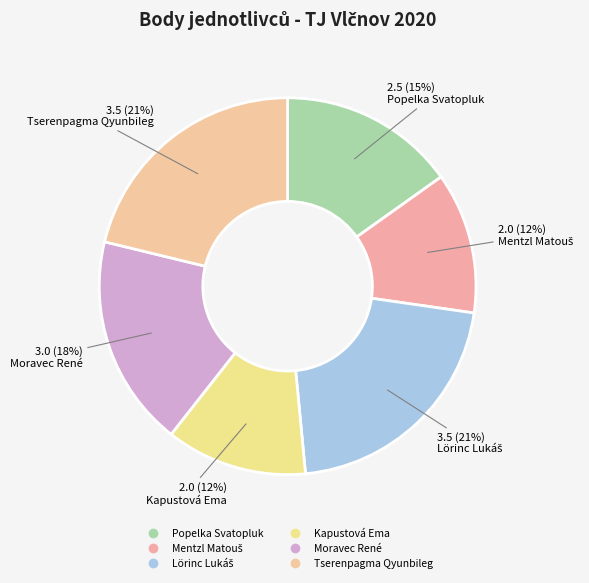

What is the smallest slice in the pie chart?

Mentzl Matouš